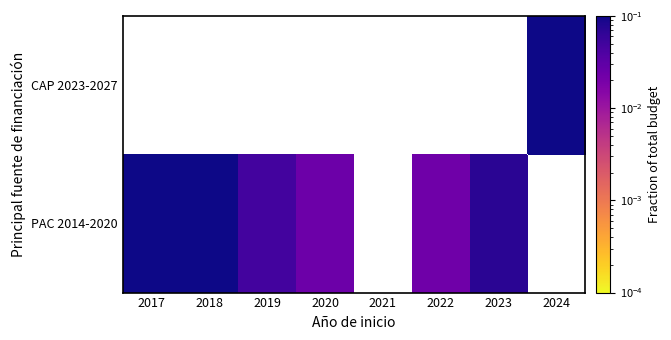

Rank the series by their maximum value, from lowest to highest.

PAC 2014-2020, CAP 2023-2027